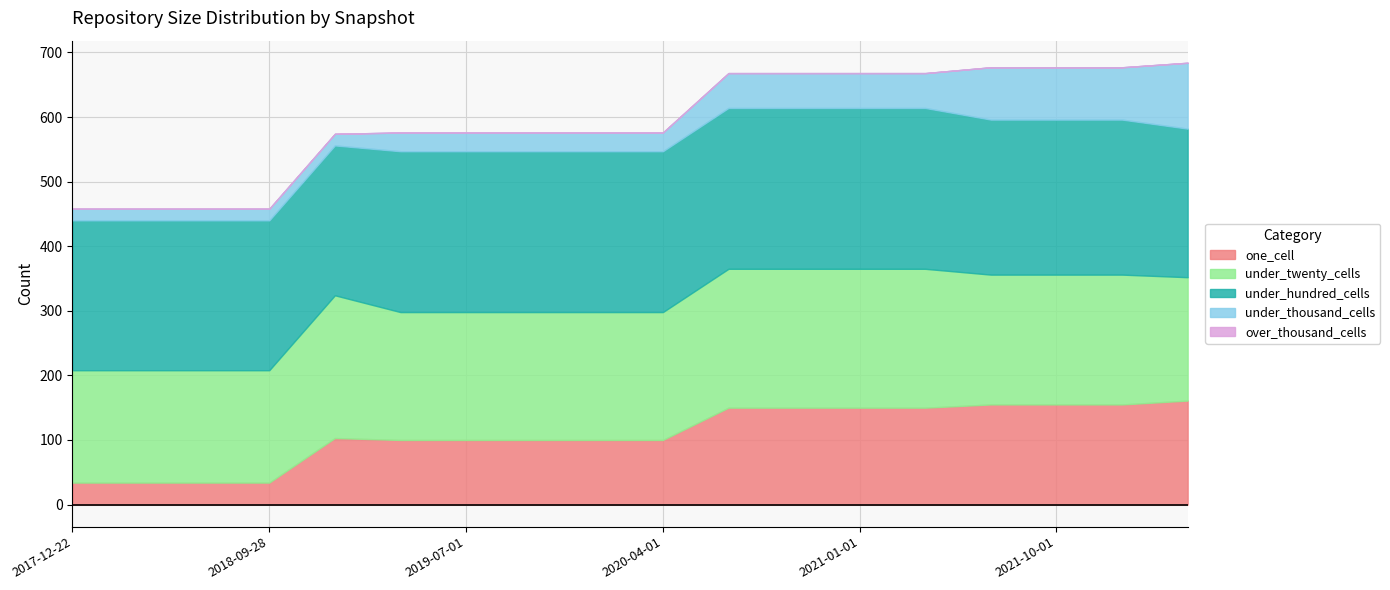

How many lines are shown in the chart?

5